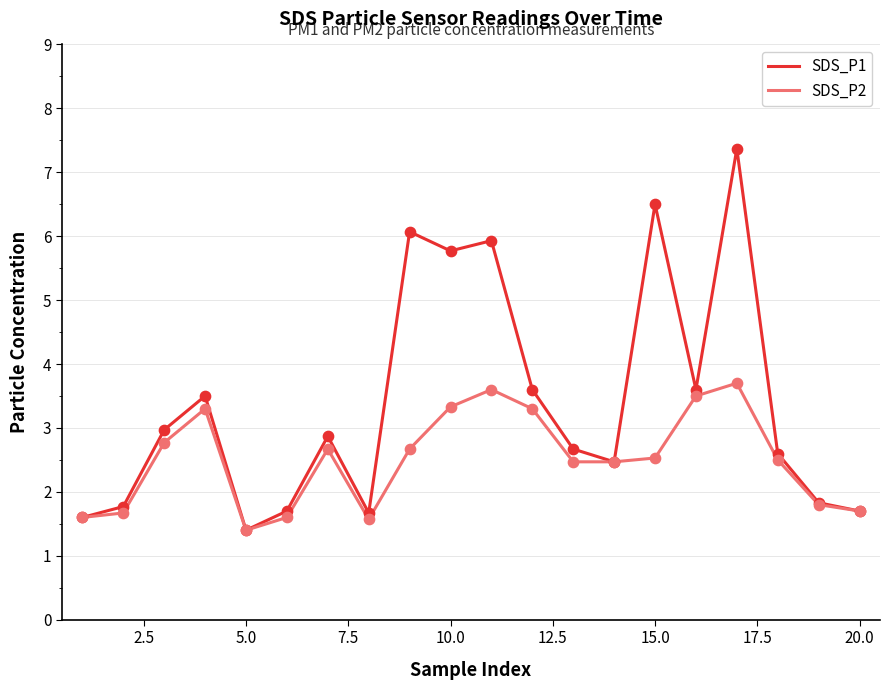

Which series has the largest total across all categories?

SDS_P1